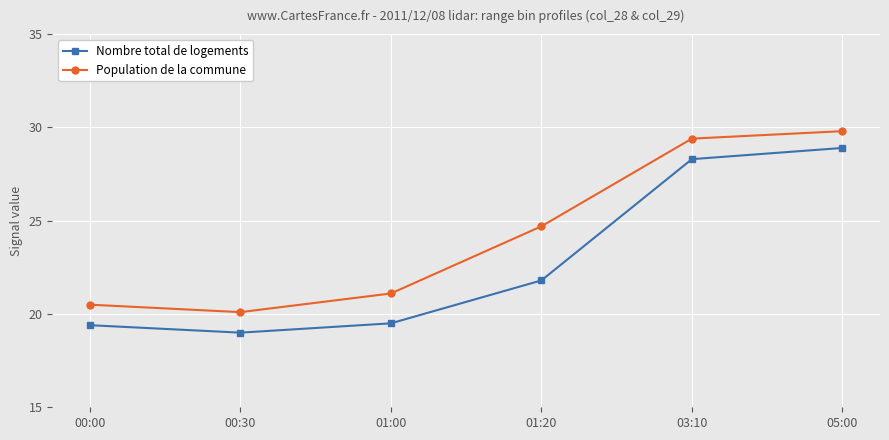

How many lines are shown in the chart?

2